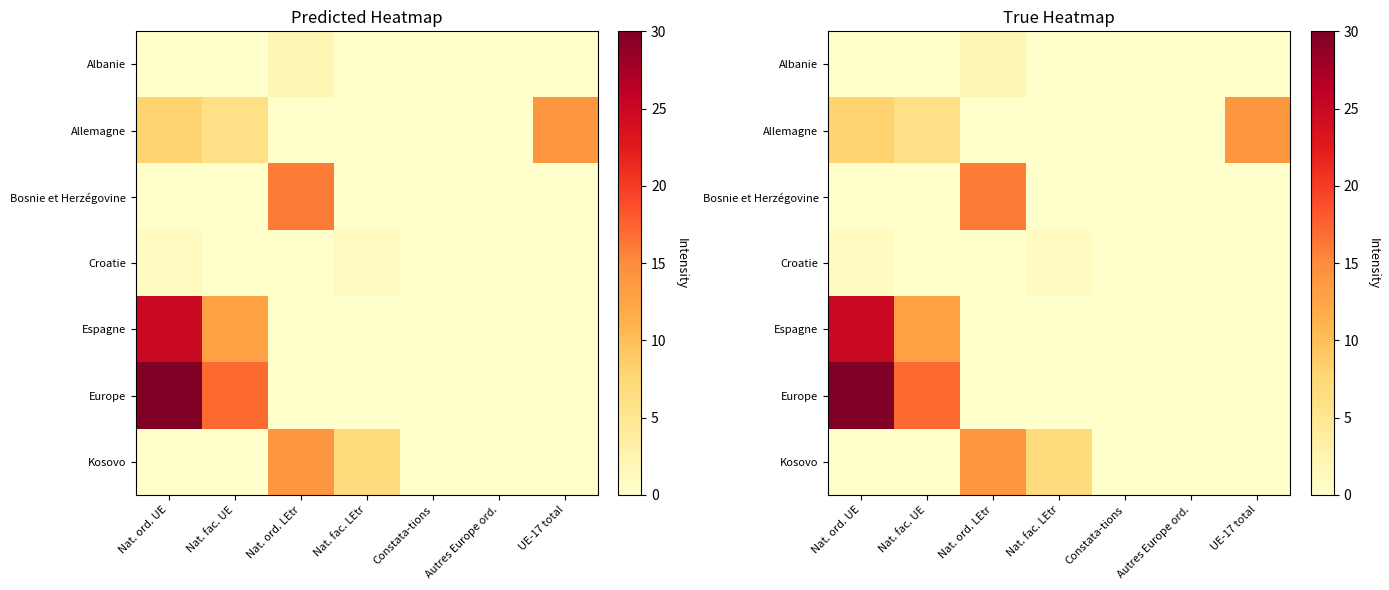

Where is Kosovo nearest to the value 7?

Nat. fac. LEtr